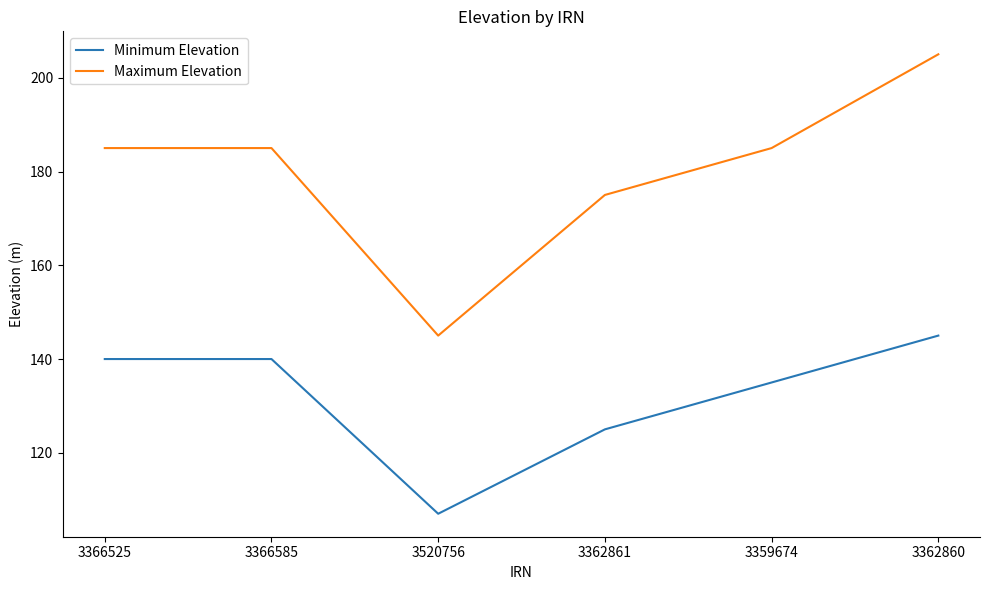

How many Minimum Elevation values are between 125 and 140?

4